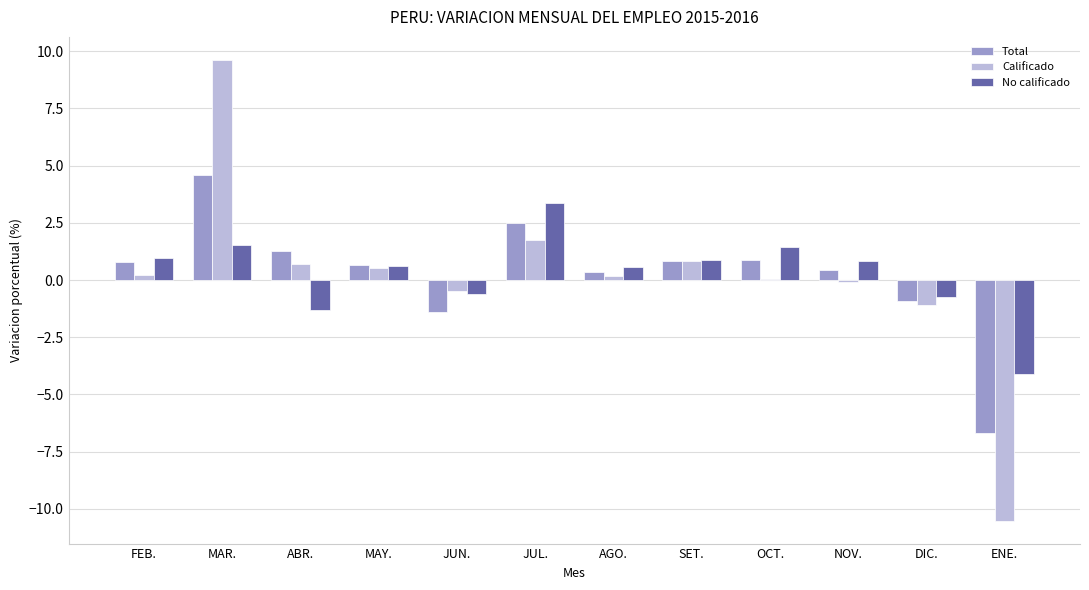

Which label corresponds to the largest value in the chart?

MAR.